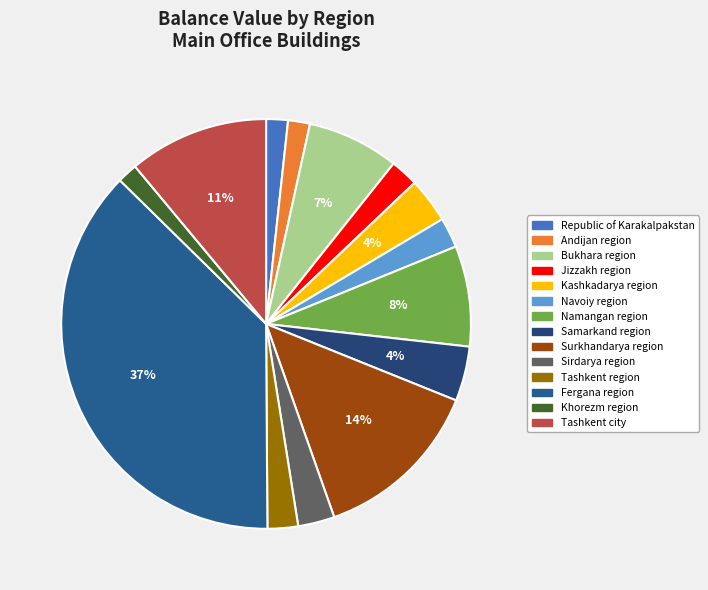

To the nearest percent, what is the average slice percentage?

7%